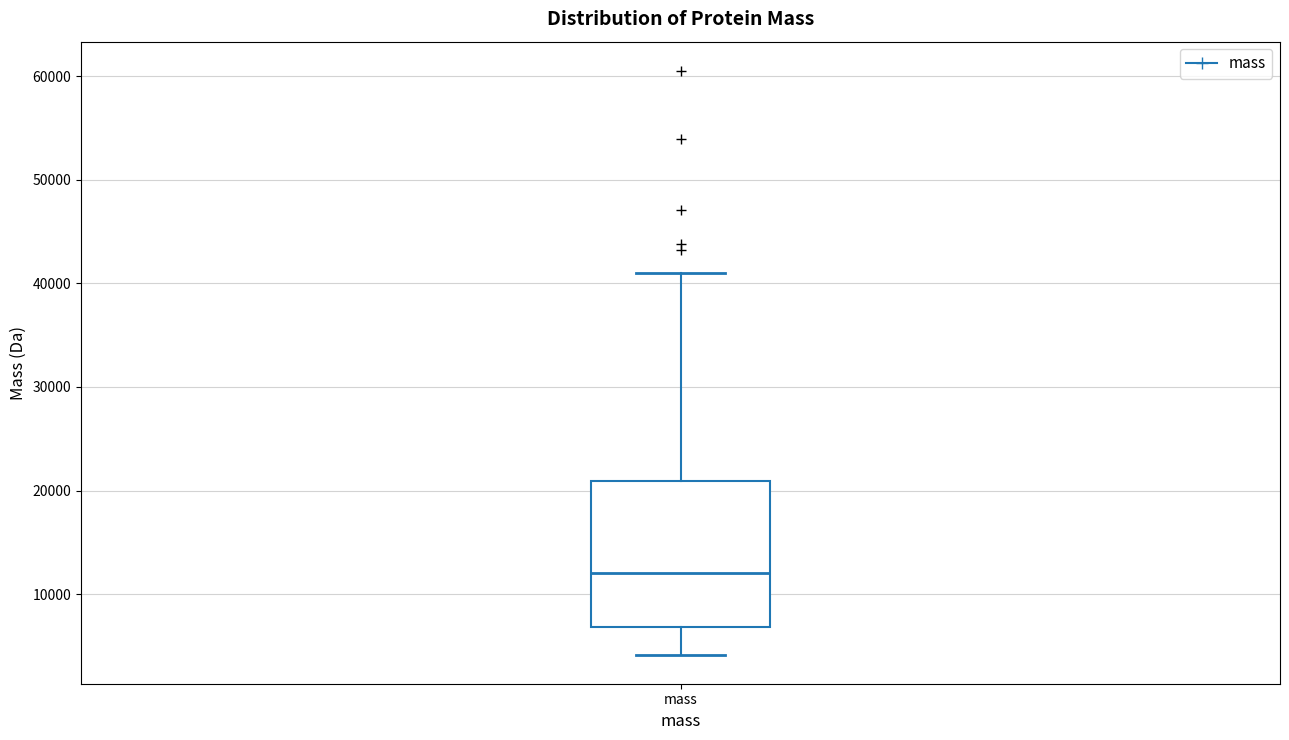

Transcribe this box plot: give where the median line is, the range the box spans, and where the two whiskers end, as read against the y-axis. The values are not printed on the chart, so give them approximately, as read against the axis.

median 12000, box 7000 to 21000, whiskers 4000 to 41000